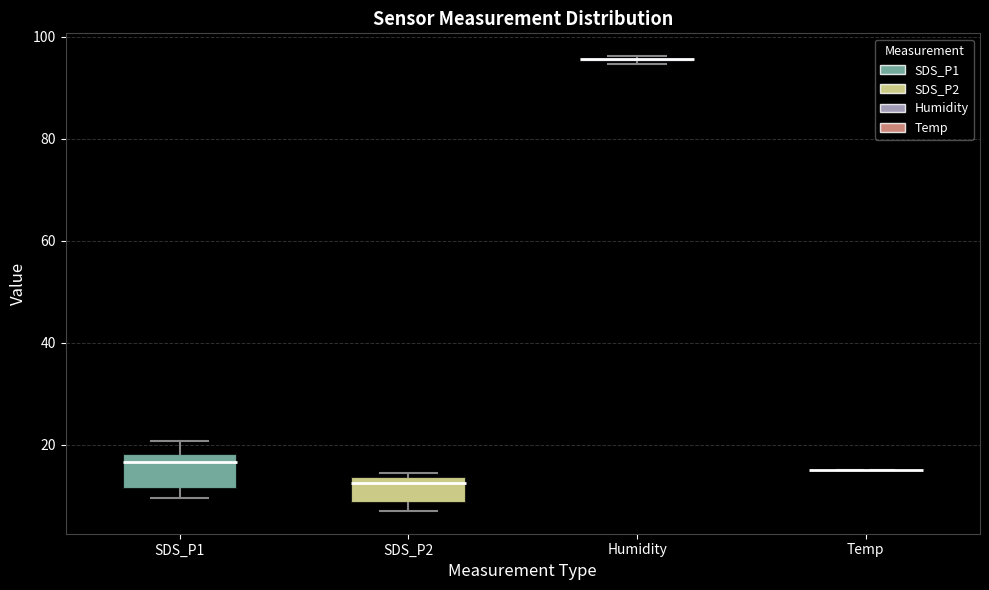

Where does the median line of the box for SDS_P2 sit on the y-axis? The values are not printed on the chart, so give them approximately, as read against the axis.

12